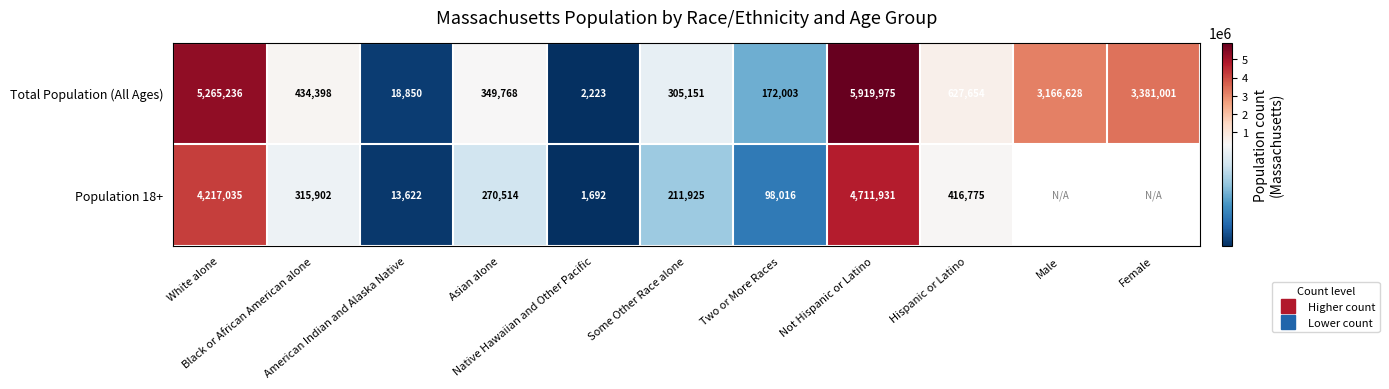

What is the approximate value of Total Population (All Ages) at Two or More Races?

172003.0